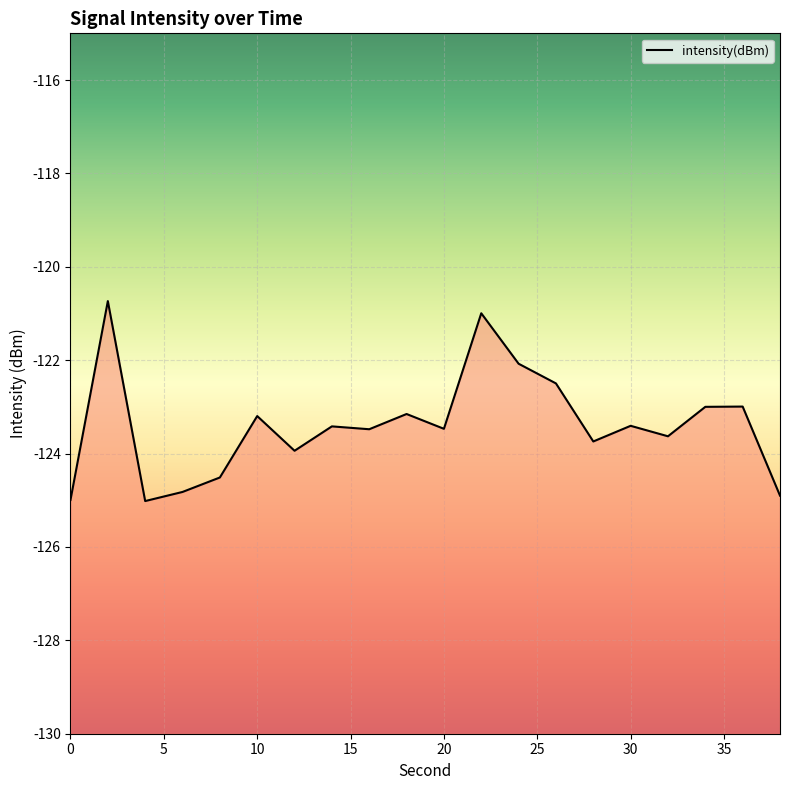

What is the difference between the maximum and minimum values?

4.3